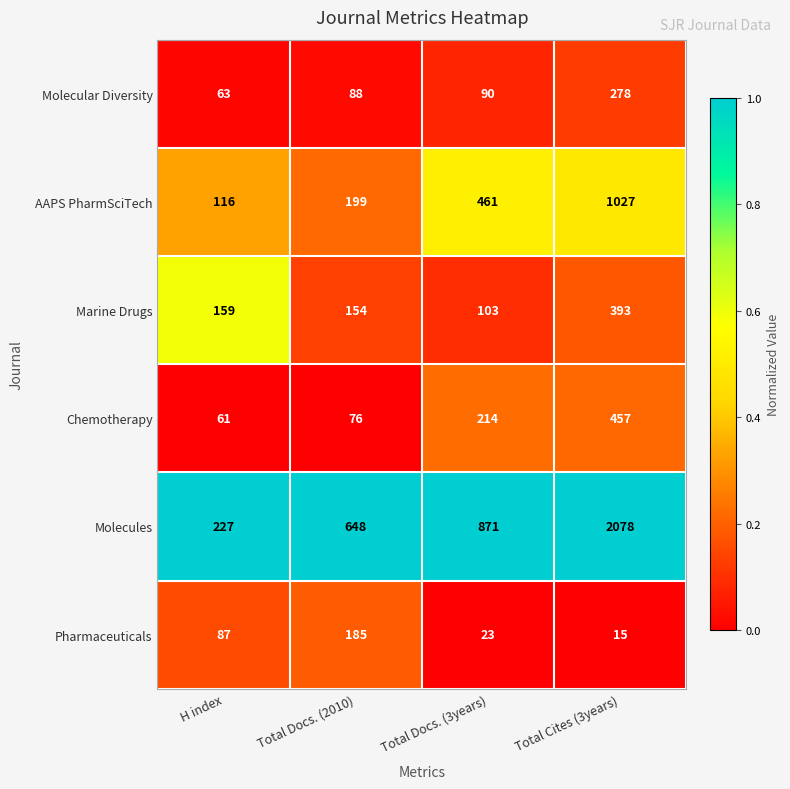

Rank the series by their maximum value, from highest to lowest.

Molecules, AAPS PharmSciTech, Chemotherapy, Marine Drugs, Molecular Diversity, Pharmaceuticals